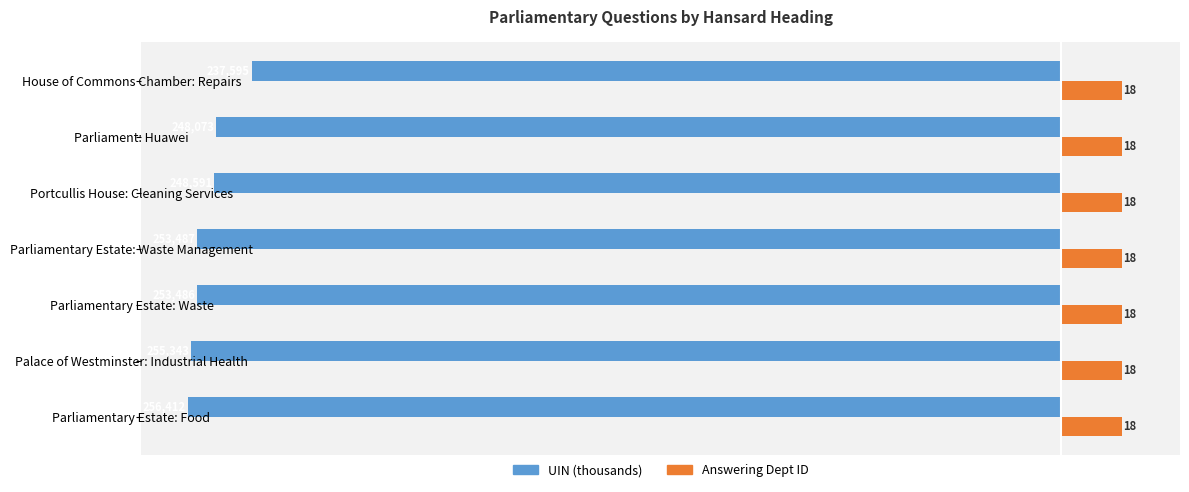

What is the average value of the UIN (thousands) series?

-250.4